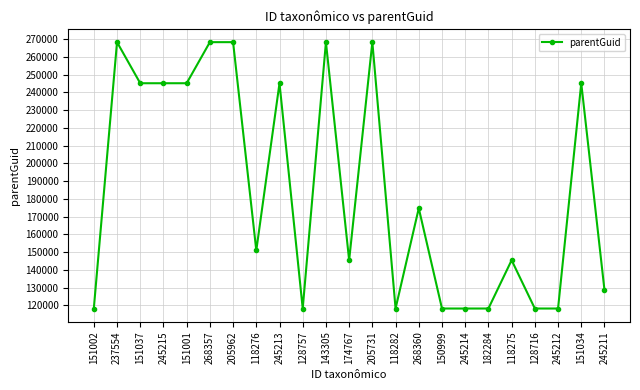

The chart shows a value of 76446 at 182284. True or false?

False